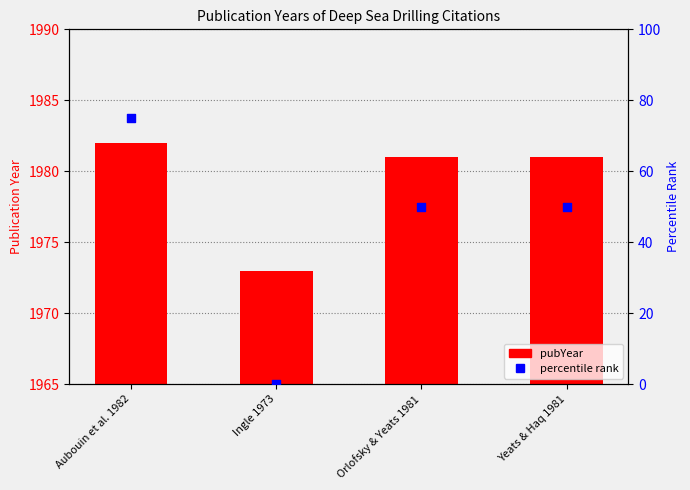

Which series has the largest Y range (max minus min)?

percentile rank